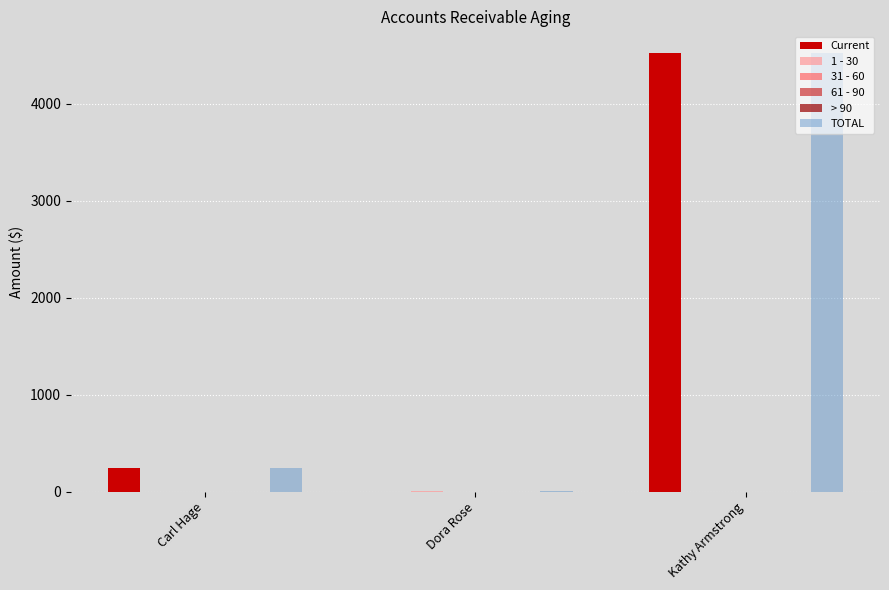

Reading left to right, list all the values displayed in this chart.

Current: Carl Hage=248.6	Dora Rose=0.0	Kathy Armstrong=4520.0
1 - 30: Carl Hage=0.0	Dora Rose=7.5	Kathy Armstrong=0.0
31 - 60: Carl Hage=0.0	Dora Rose=0.0	Kathy Armstrong=0.0
61 - 90: Carl Hage=0.0	Dora Rose=0.0	Kathy Armstrong=0.0
> 90: Carl Hage=0.0	Dora Rose=0.0	Kathy Armstrong=0.0
TOTAL: Carl Hage=248.6	Dora Rose=7.5	Kathy Armstrong=4520.0